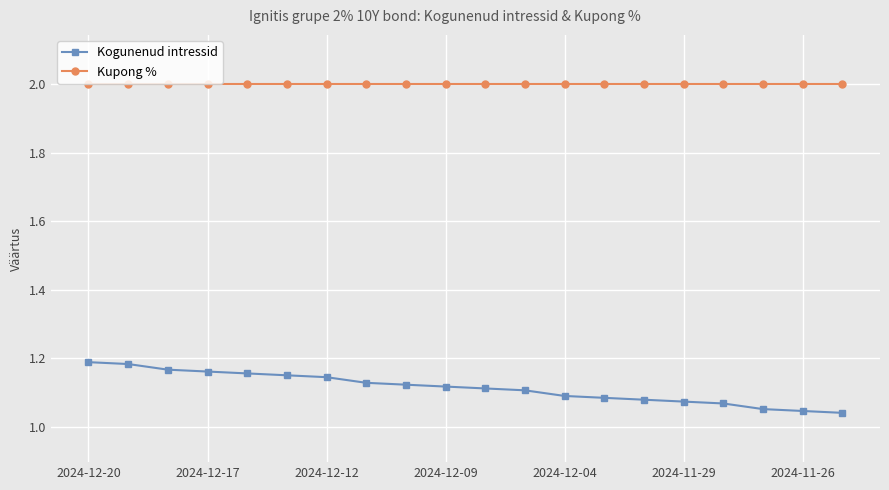

How many lines are shown in the chart?

2